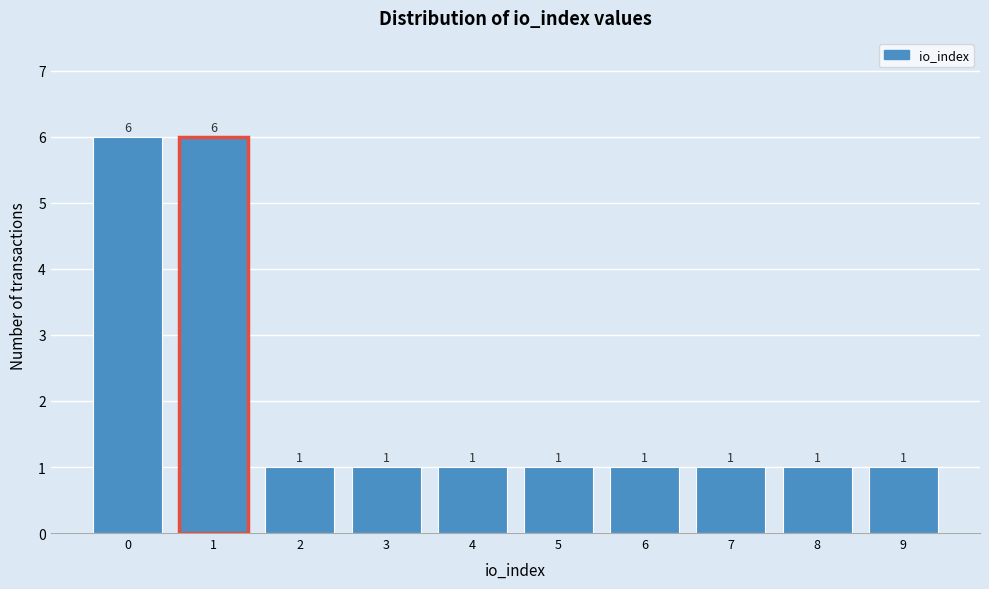

Reading left to right, extract all data points from this chart.

0=6	1=6	2=1	3=1	4=1	5=1	6=1	7=1	8=1	9=1